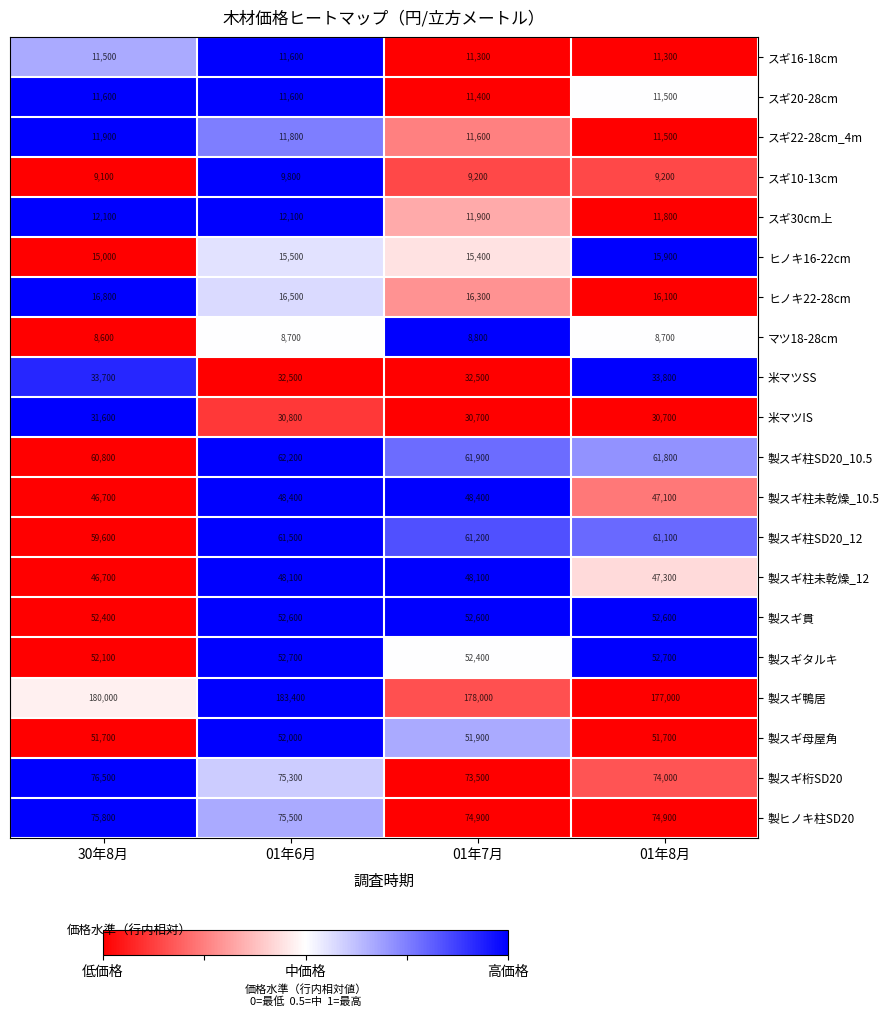

Where does the 製ヒノキ柱SD20 series first go above 75500?

30年8月